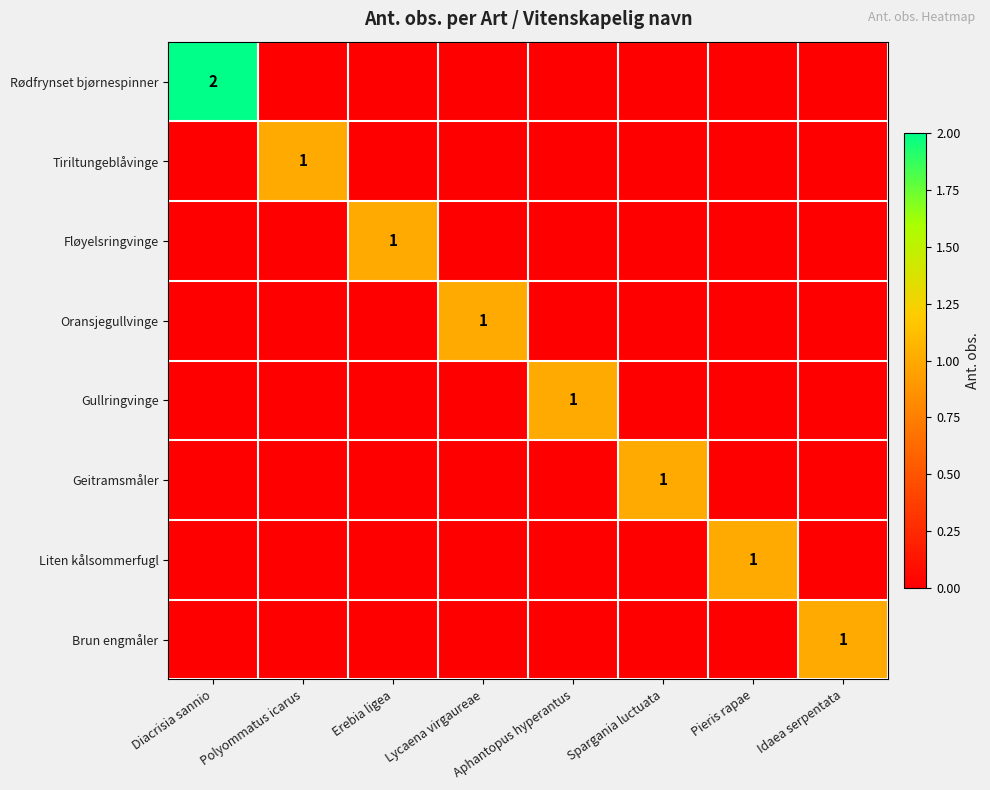

Which series changed the most between Polyommatus icarus and Aphantopus hyperantus?

Tiriltungeblåvinge